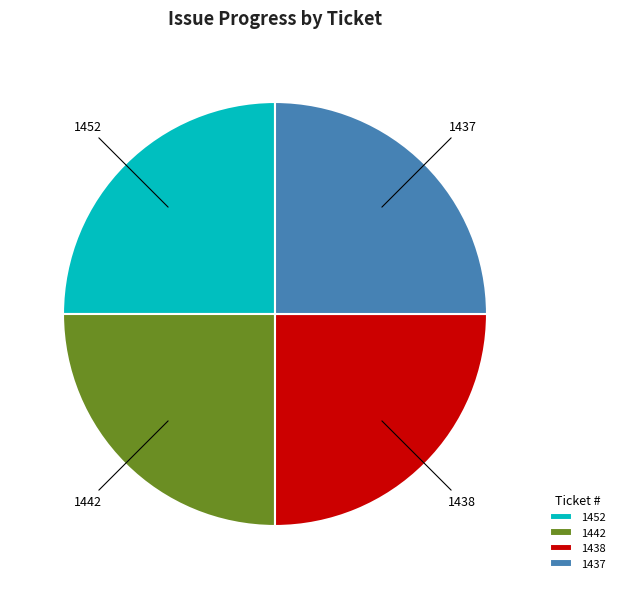

What is the ratio of the value at 1438 to the value at 1437?

1.0